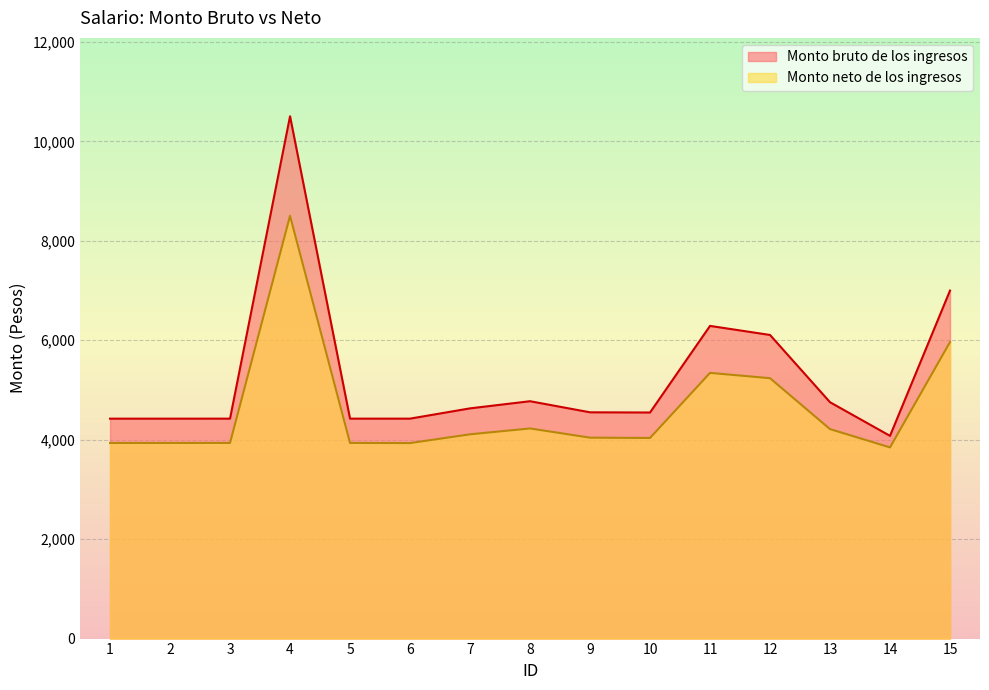

What is the difference between the second highest and second lowest values in the Monto neto de los ingresos series?

2031.1